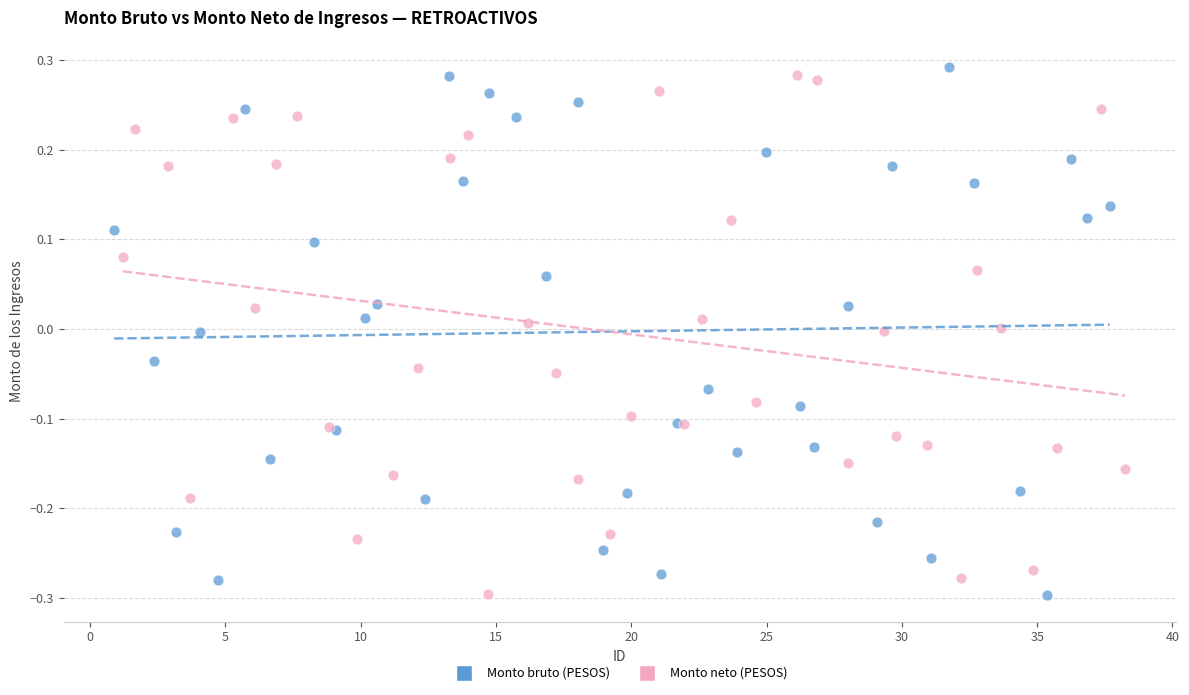

Which series contains the highest Y value?

Monto bruto (PESOS)